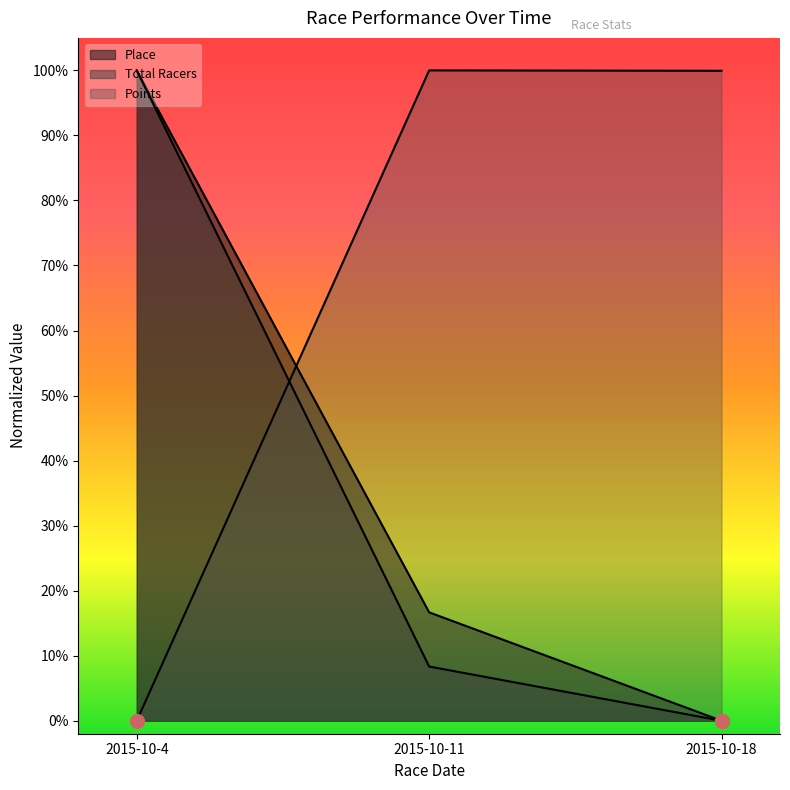

Reading left to right, what are all the values shown in this chart?

Place: 2015-10-4=1.0	2015-10-11=0.2	2015-10-18=0.0
Total Racers: 2015-10-4=1.0	2015-10-11=0.1	2015-10-18=0.0
Points: 2015-10-4=0.0	2015-10-11=1.0	2015-10-18=1.0